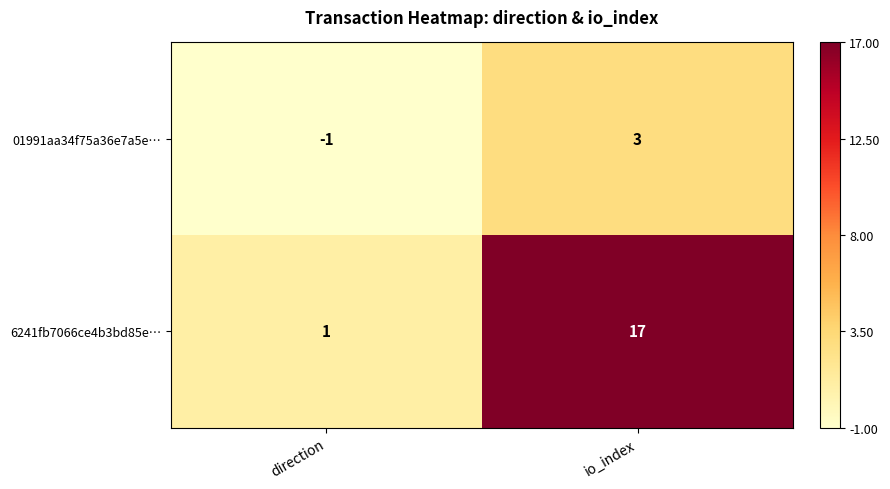

Which category has the highest value across all series?

io_index